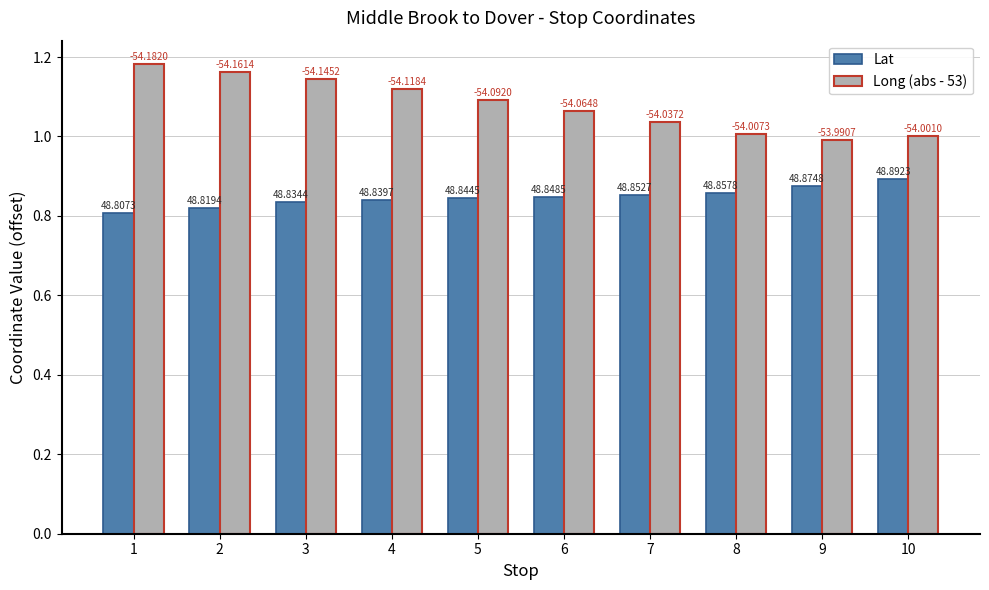

What is the highest value of the Long (abs - 53) series?

1.2